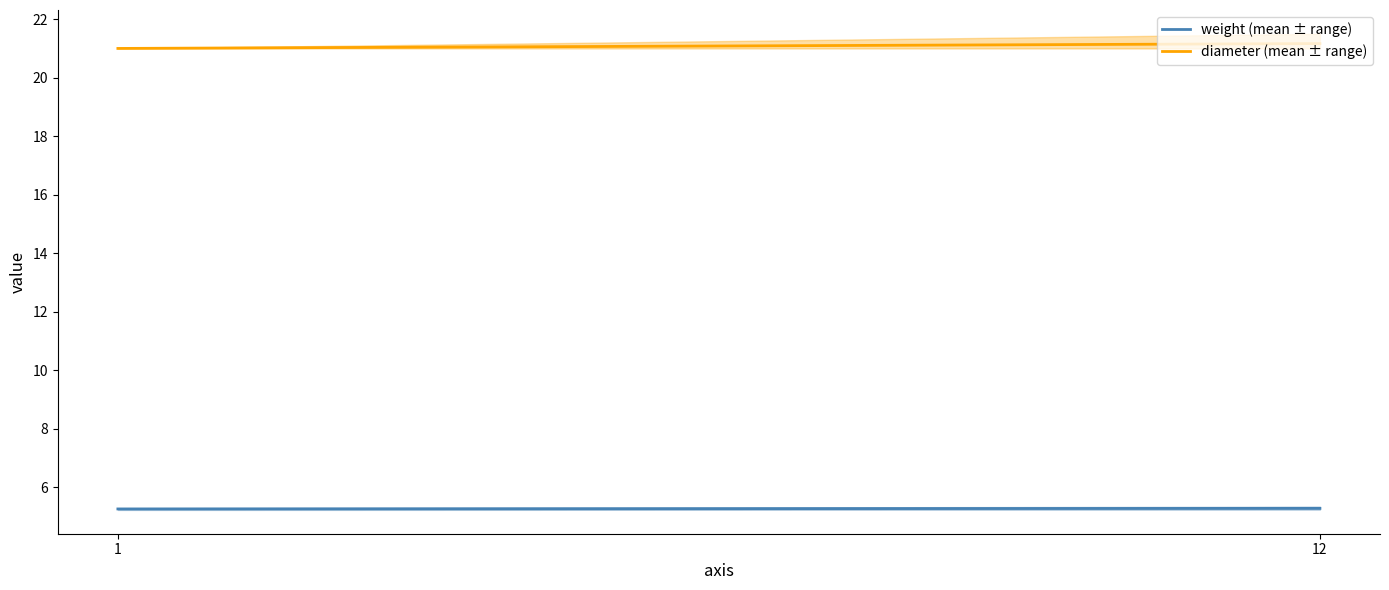

Reading left to right, what are all the values shown in this chart?

weight (mean ± range): 1=5.3	12=5.3
diameter (mean ± range): 1=21.0	12=21.2